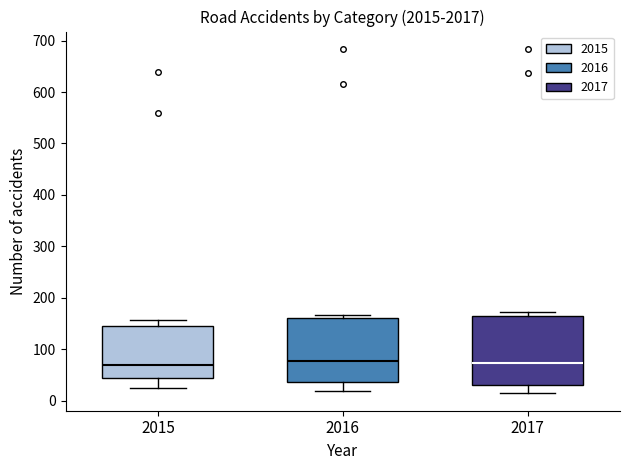

Reading left to right, read every box against the y-axis: the position of its median line, the range the box covers, and the ends of its whiskers. The values are not printed on the chart, so give them approximately, as read against the axis.

2015: median 70, box 40 to 140, whiskers 20 to 160
2016: median 80, box 40 to 160, whiskers 20 to 170
2017: median 70, box 30 to 160, whiskers 10 to 170